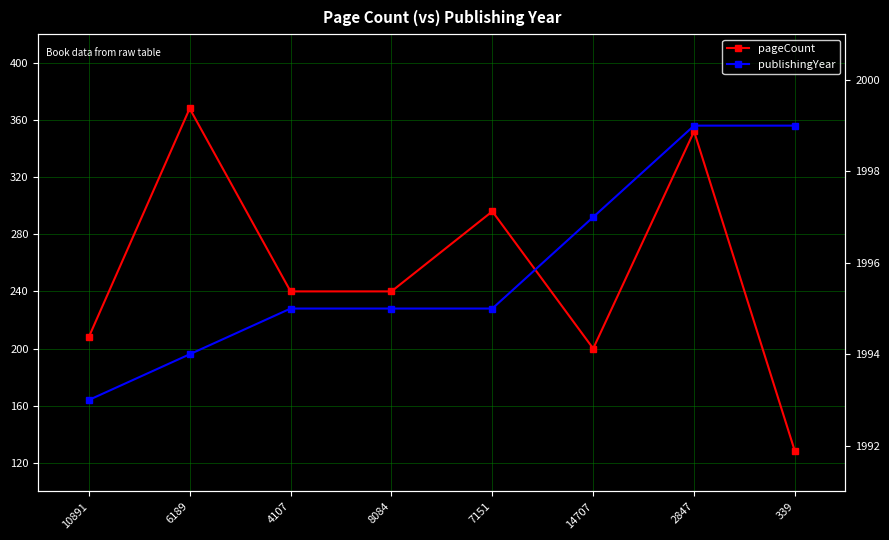

The value of pageCount at 7151 is 157. True or false?

False